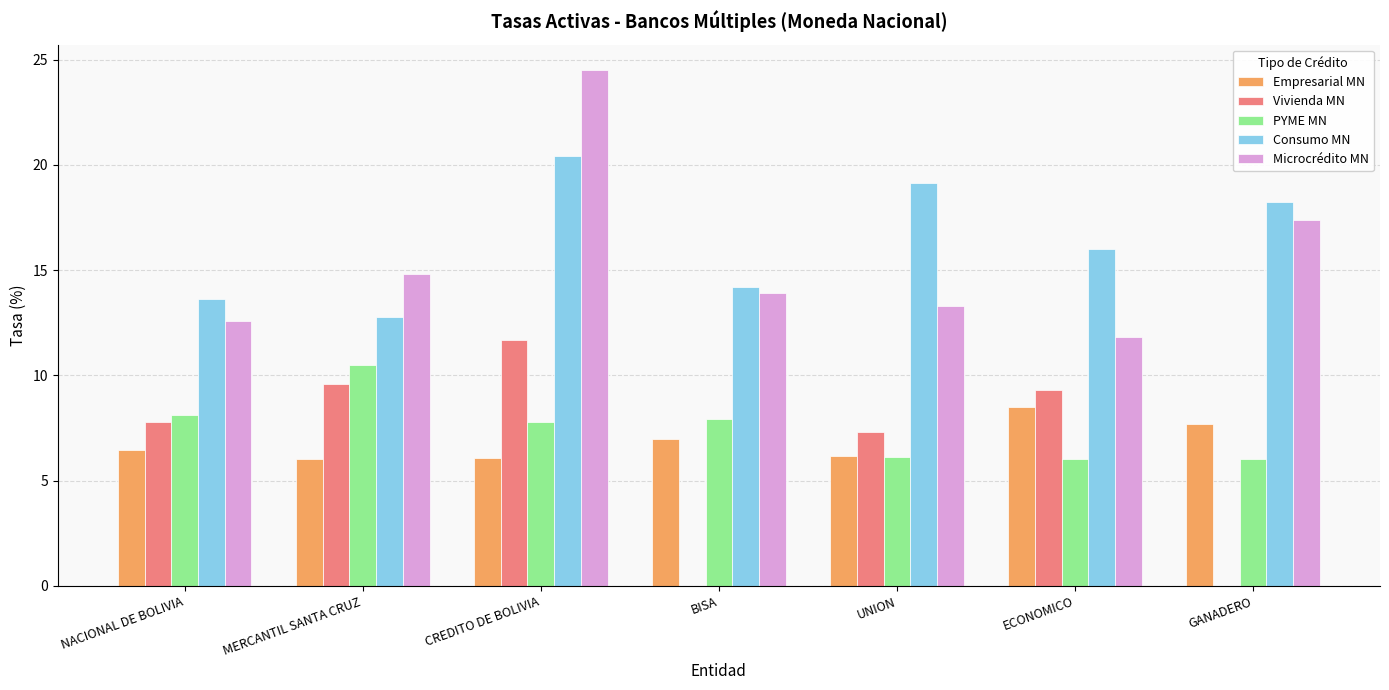

How many groups of bars are there?

7